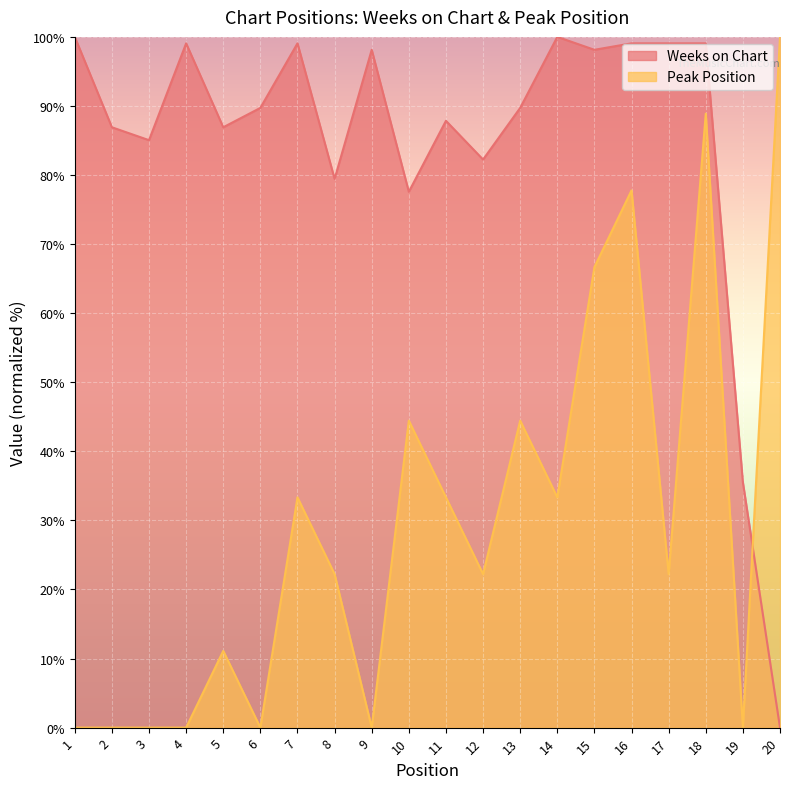

The value of Weeks on Chart at 19 is 58.3. True or false?

False